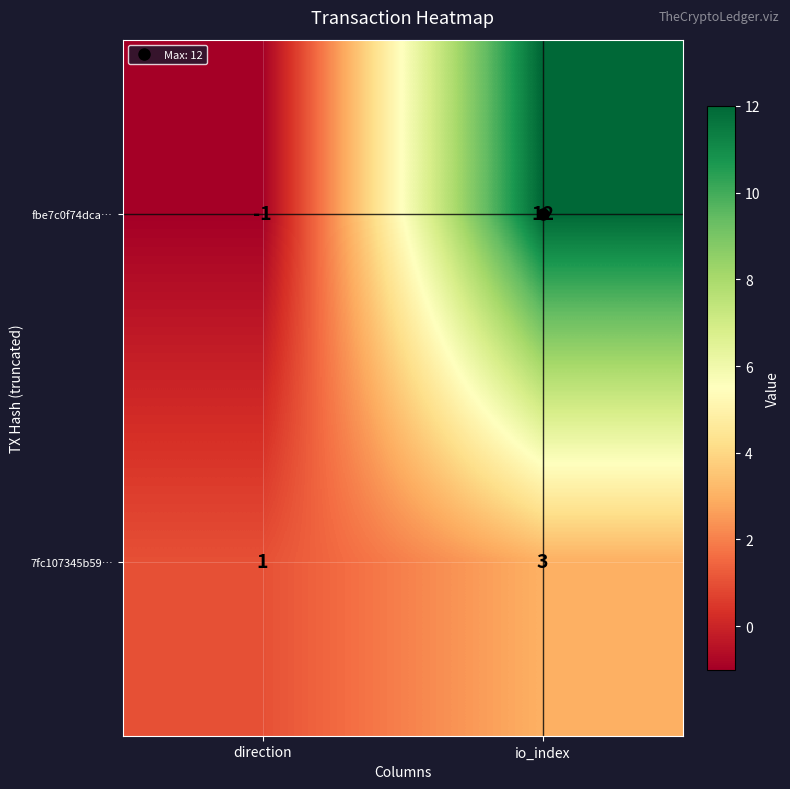

At which label does fbe7c0f74dca… reach its peak?

io_index